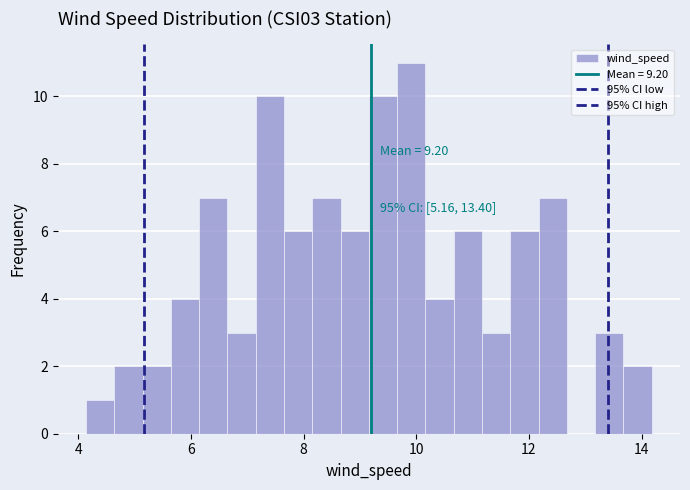

Read against the x-axis, roughly where is the centre of the tallest bar?

10.0